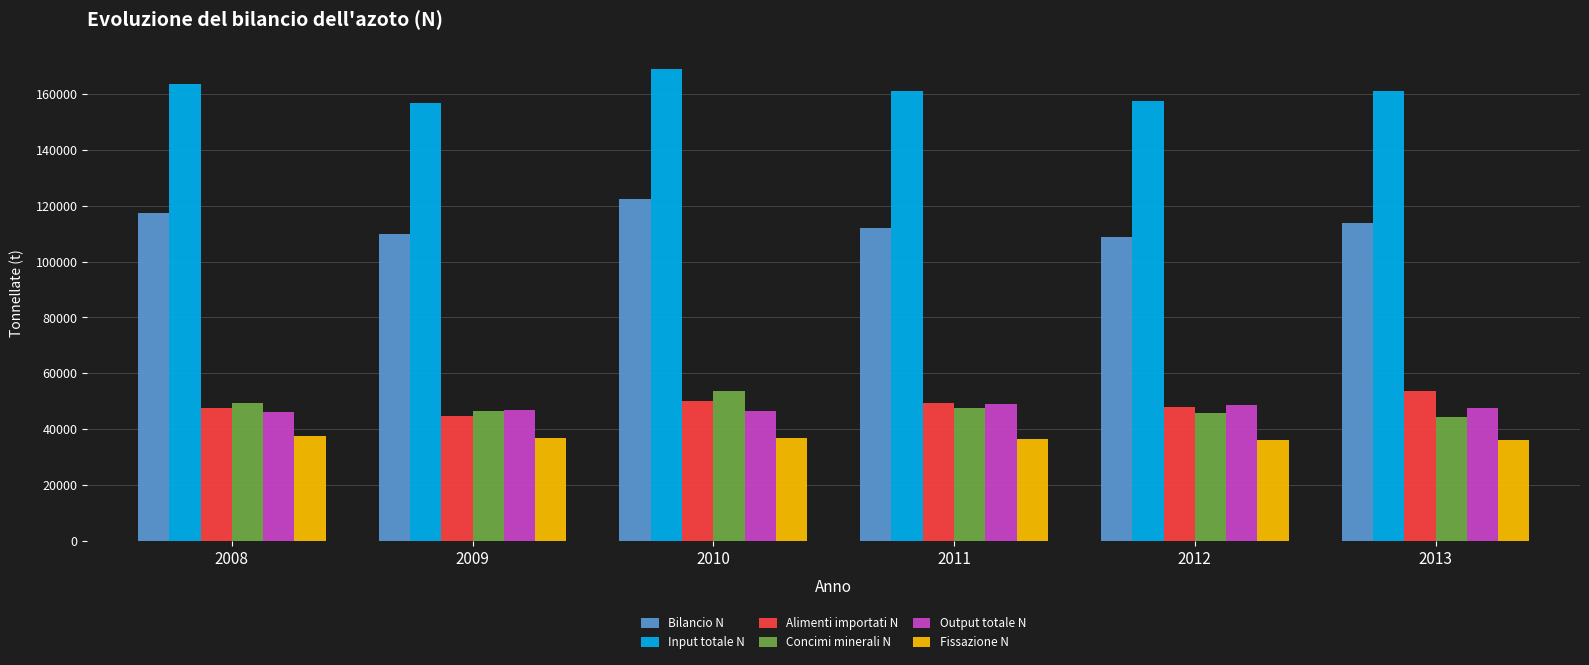

What is the difference between the maximum and minimum values in the Input totale N series?

12180.4